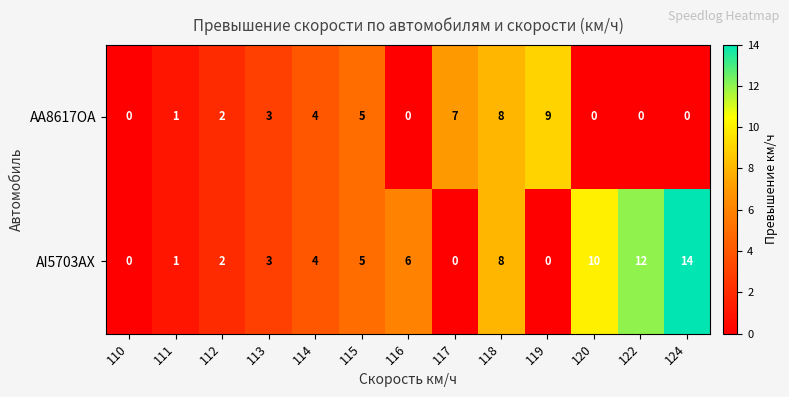

What is the total value across all series at 120?

10